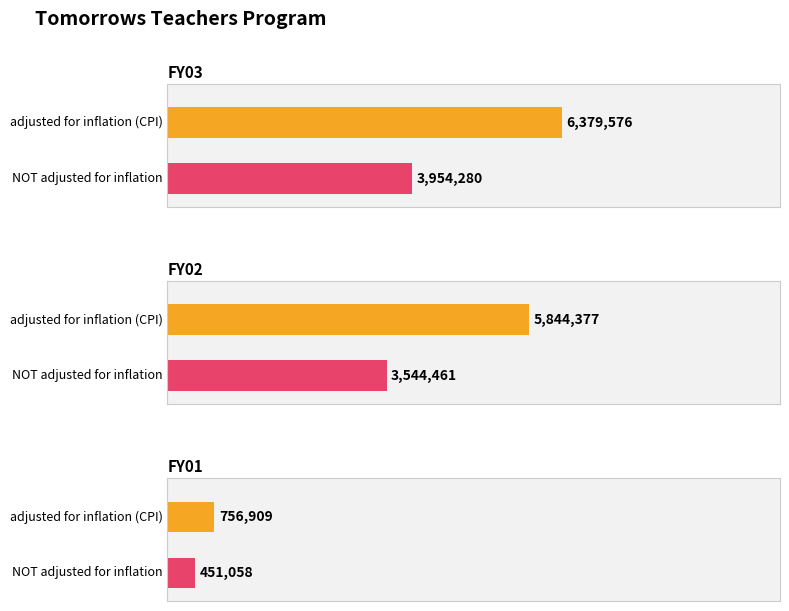

Which series has the largest range (max minus min)?

adjusted for inflation (CPI)